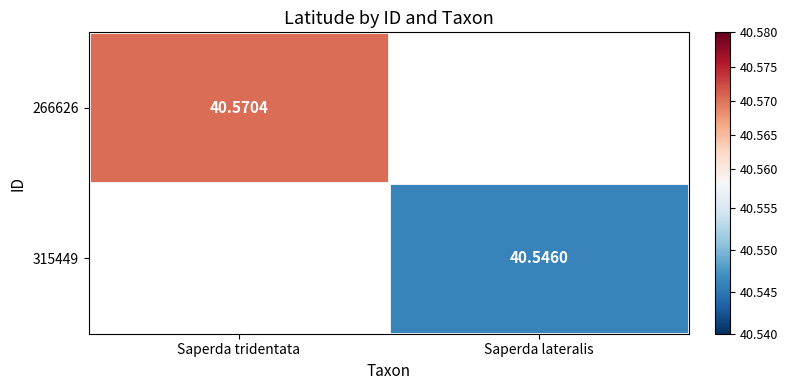

How many data points does each series have?

2